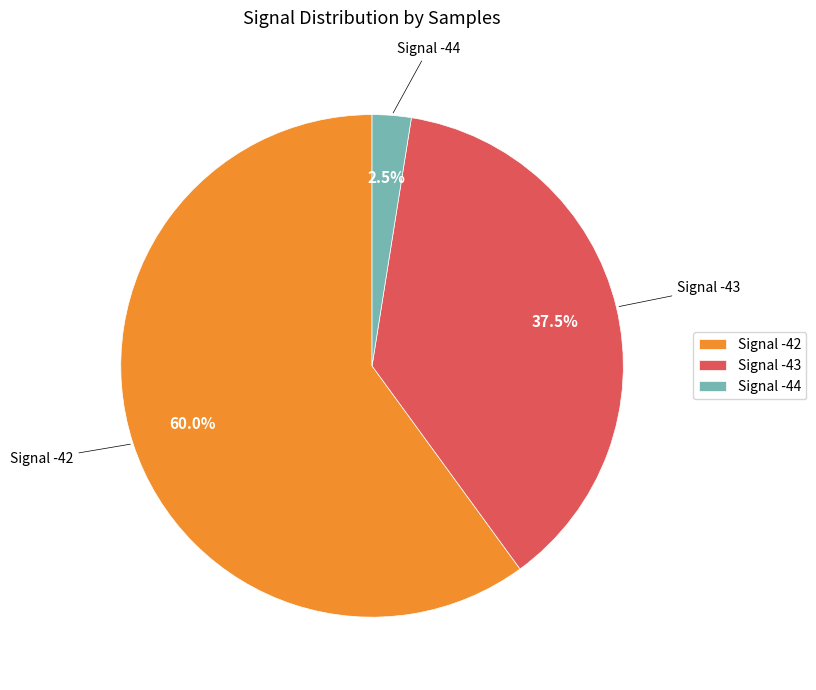

Does Signal -42 account for over 50% of the chart?

Yes